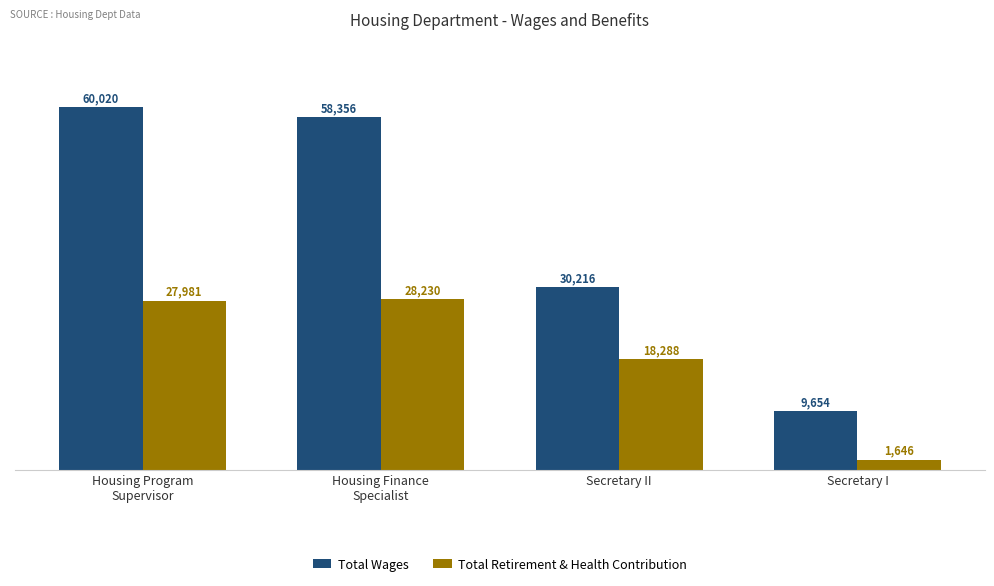

At which label does Total Wages first exceed 58356?

Housing Program
Supervisor